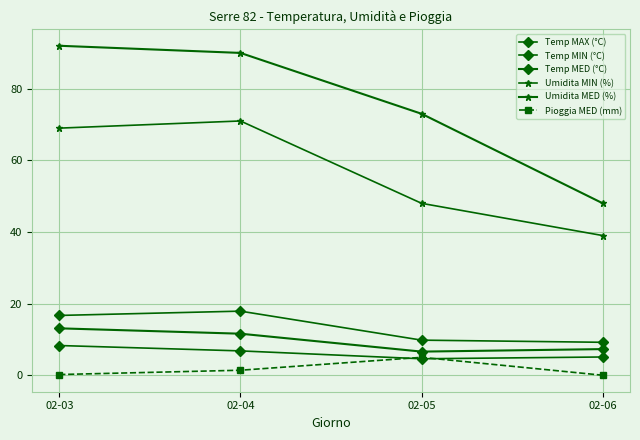

What is the total value across all series at 02-04?

198.7